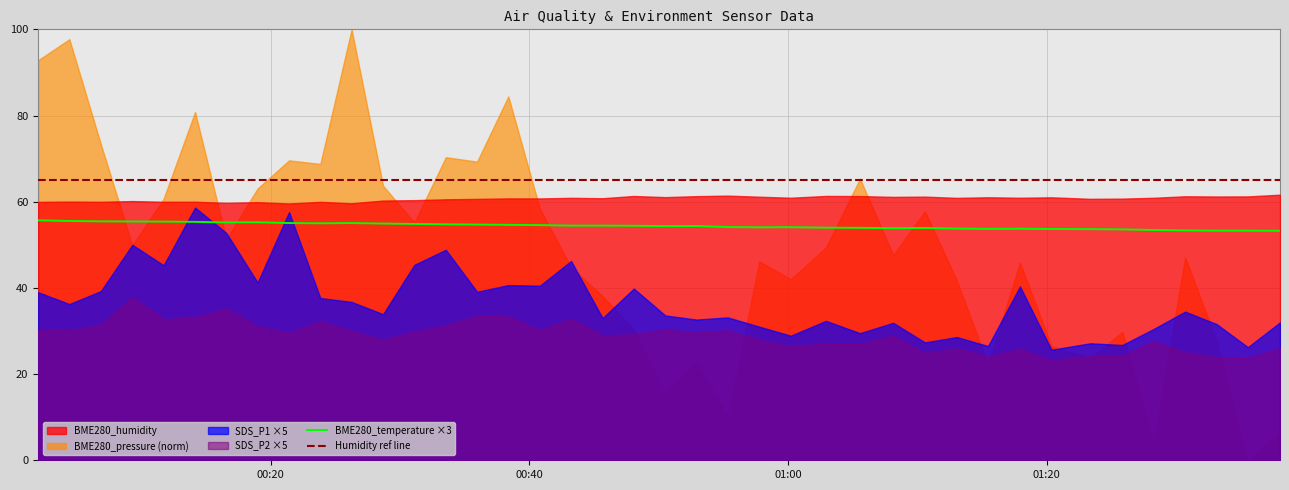

True or false: BME280_temperature ×3 and Humidity ref line cross at least once.

False